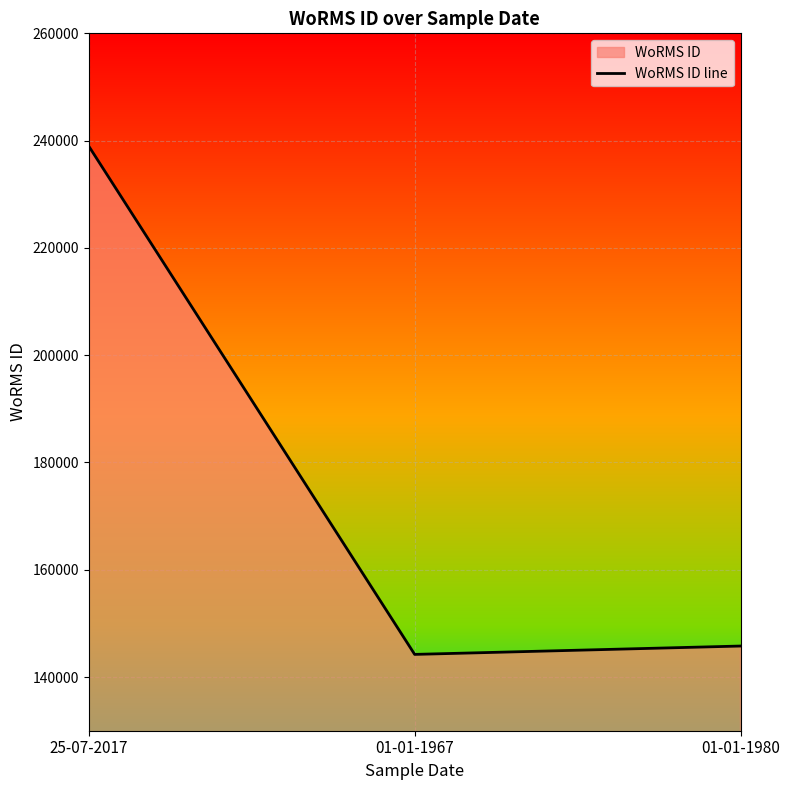

Is it true that the value at 25-07-2017 is 238968?

True